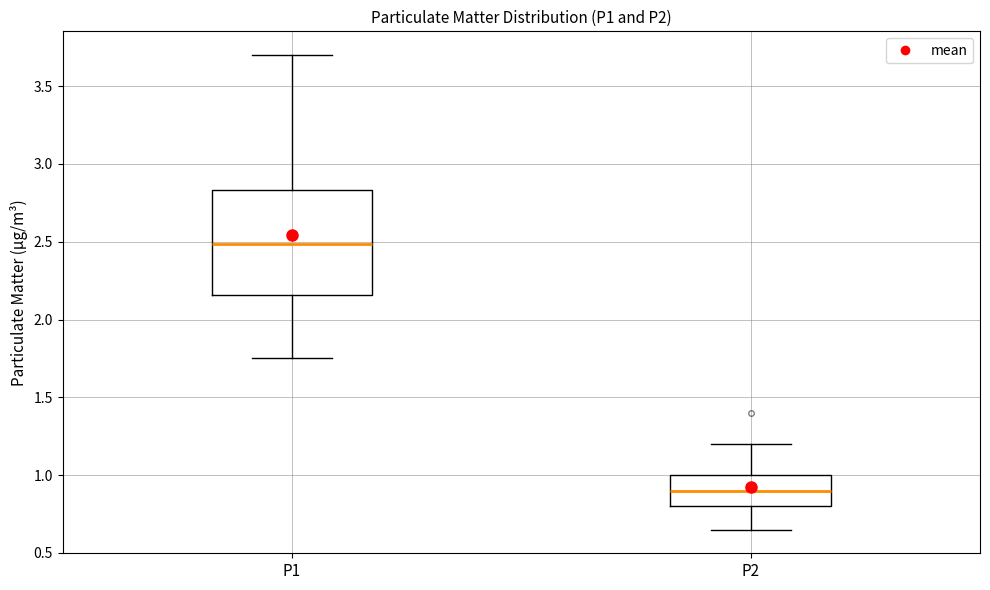

Reading left to right, read every box against the y-axis: the position of its median line, the range the box covers, and the ends of its whiskers. The values are not printed on the chart, so give them approximately, as read against the axis.

P1: median 2.50, box 2.15 to 2.85, whiskers 1.75 to 3.70
P2: median 0.90, box 0.80 to 1.00, whiskers 0.65 to 1.20